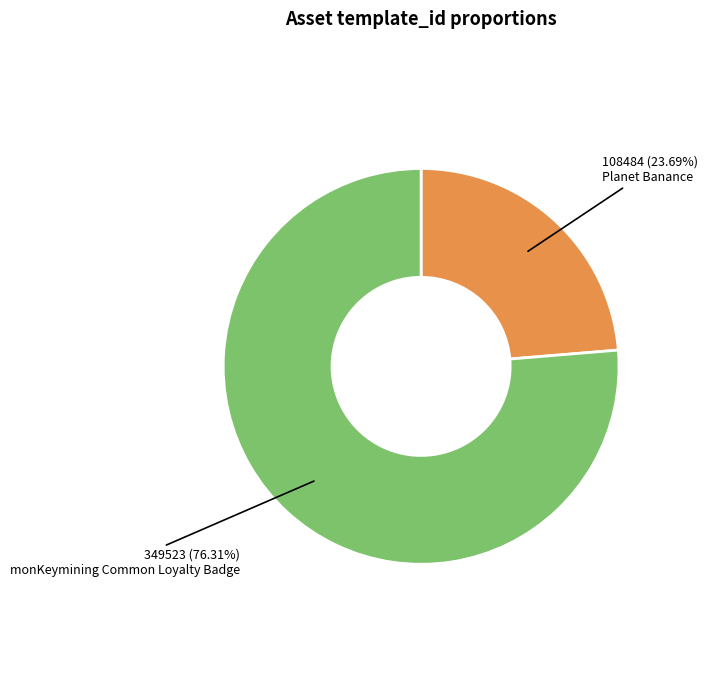

Is there any slice that represents more than half of the pie?

Yes